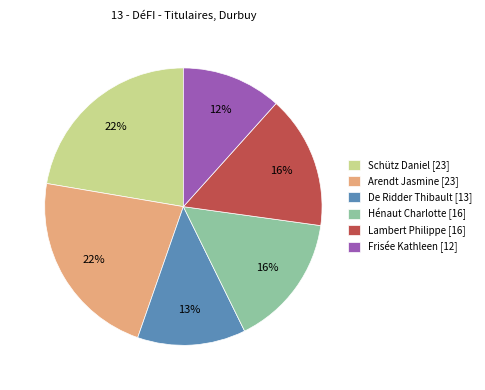

How many segments does this pie chart have?

6